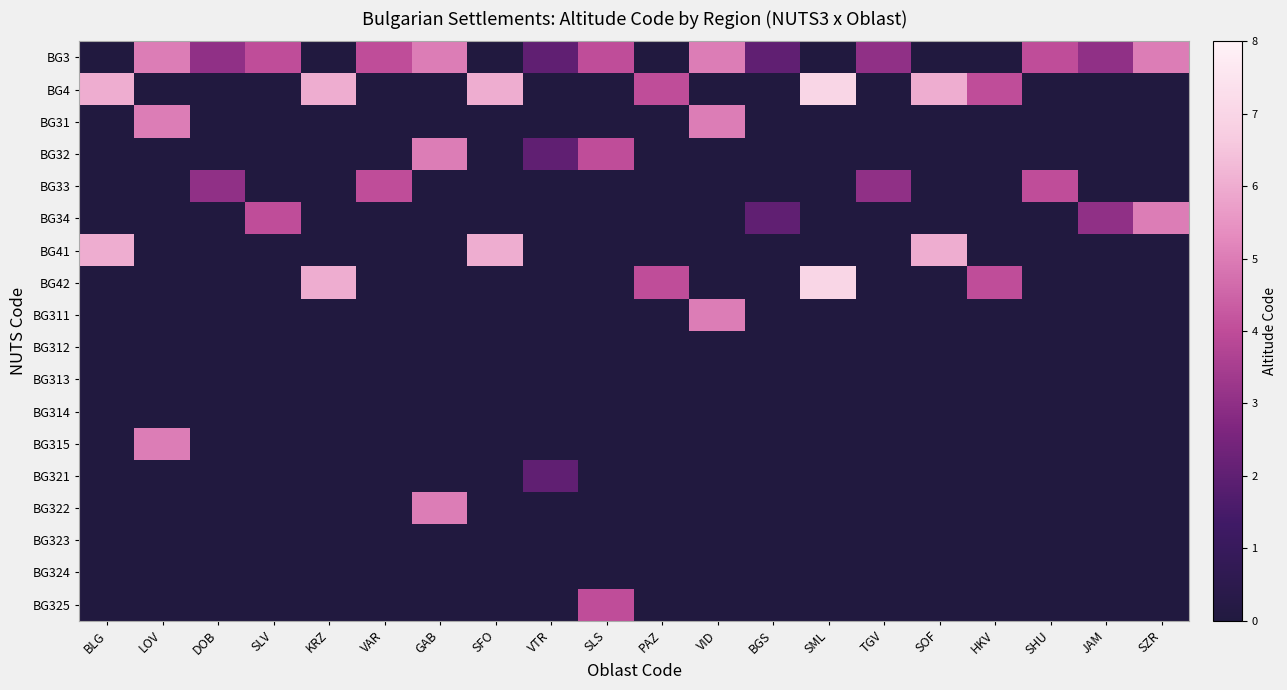

Which label corresponds to the smallest value in the chart?

BLG